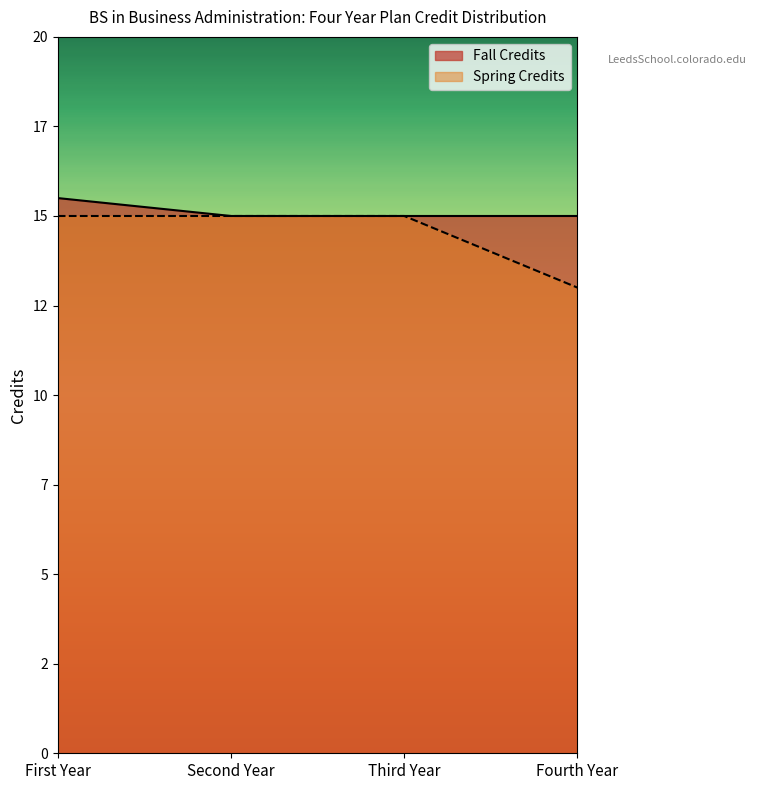

The value of Spring Credits at Second Year is 5.3. True or false?

False